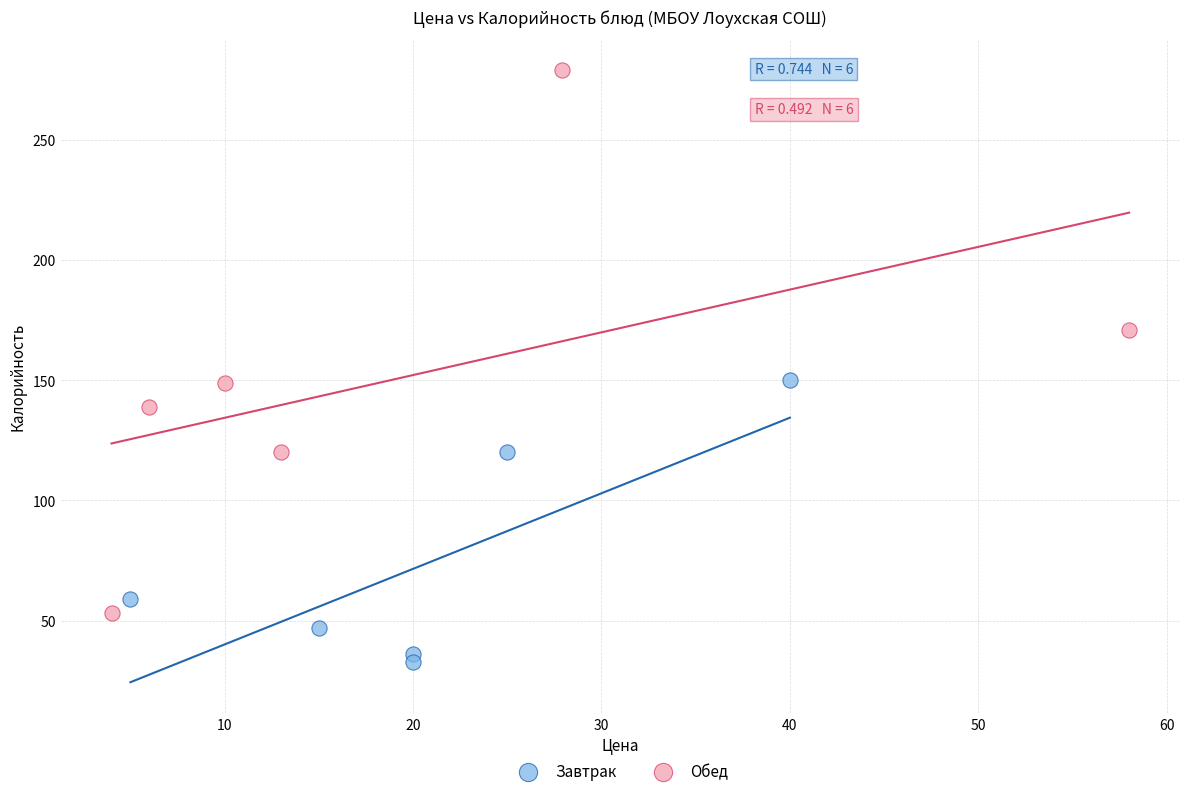

Which series has the widest spread of Y values?

Обед